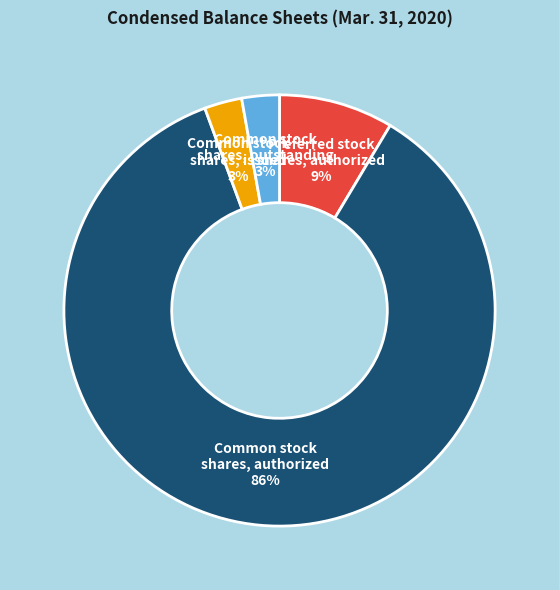

The Common stock shares, outstanding slice represents 3% of the pie. True or false?

True